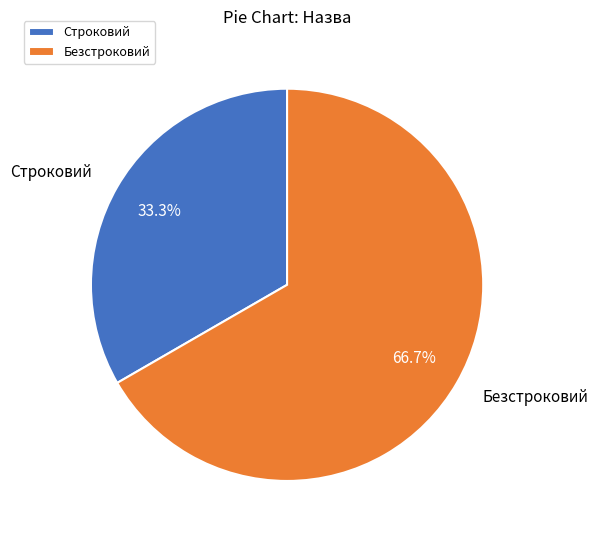

The Строковий slice represents 33% of the pie. True or false?

True